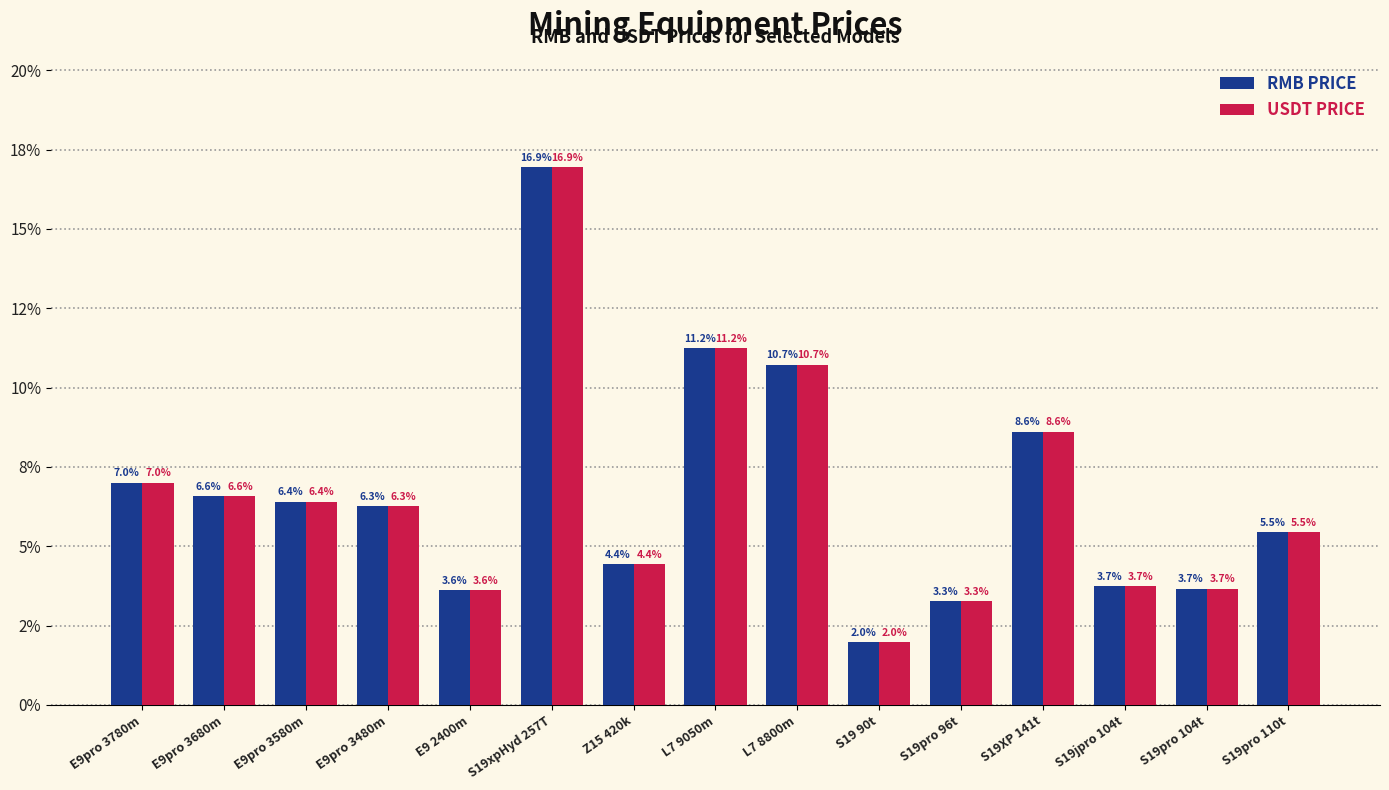

Are the bars grouped side by side (vs. stacked)?

Yes